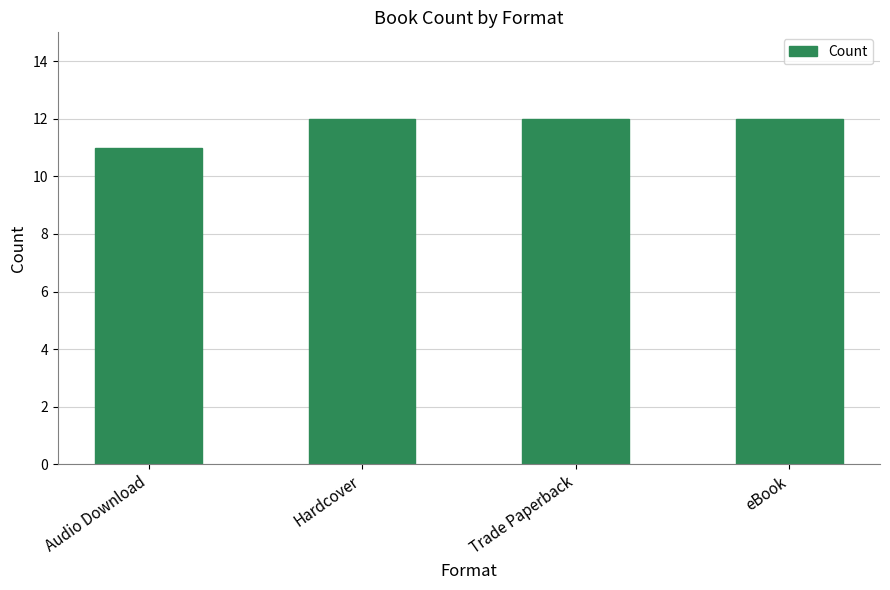

True or false: the data shows 12 at Trade Paperback.

True